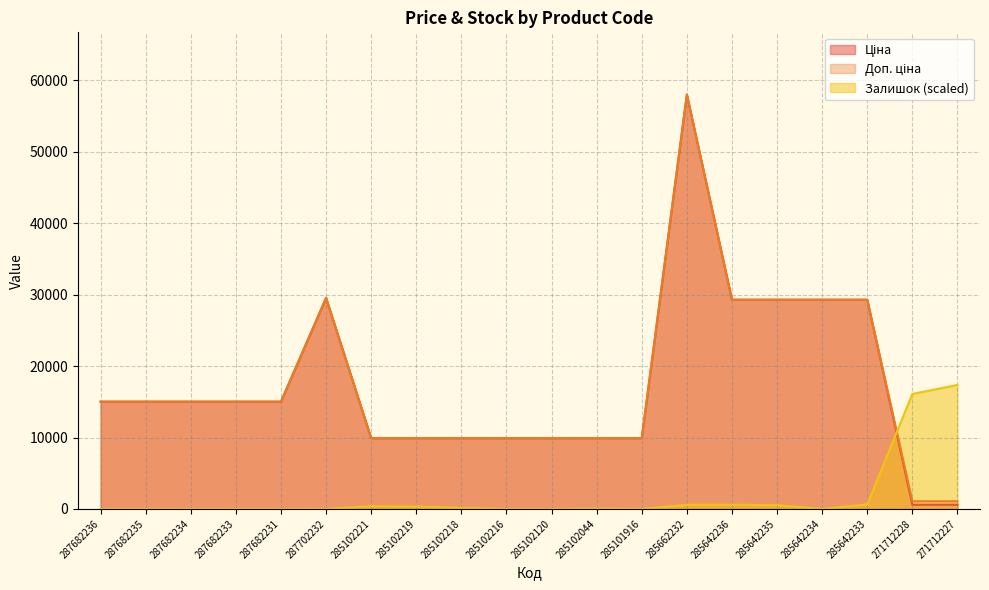

What is the difference between the maximum and minimum values in the Доп. ціна series?

56962.6